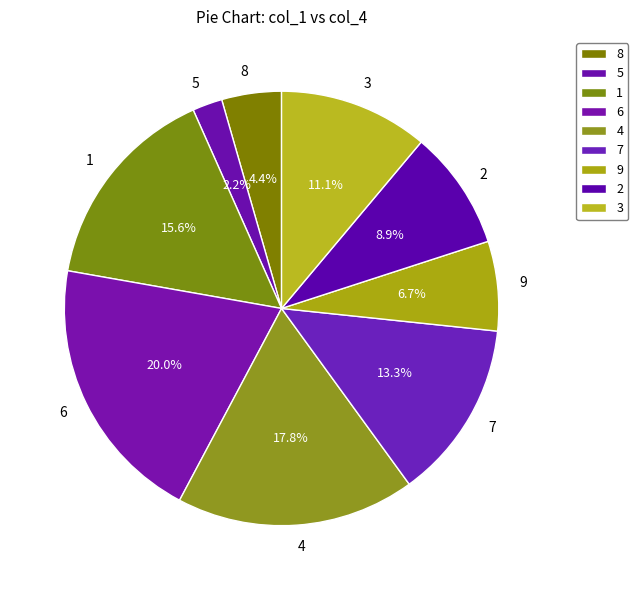

To the nearest percent, what is the difference between the largest and smallest slice percentages?

18%